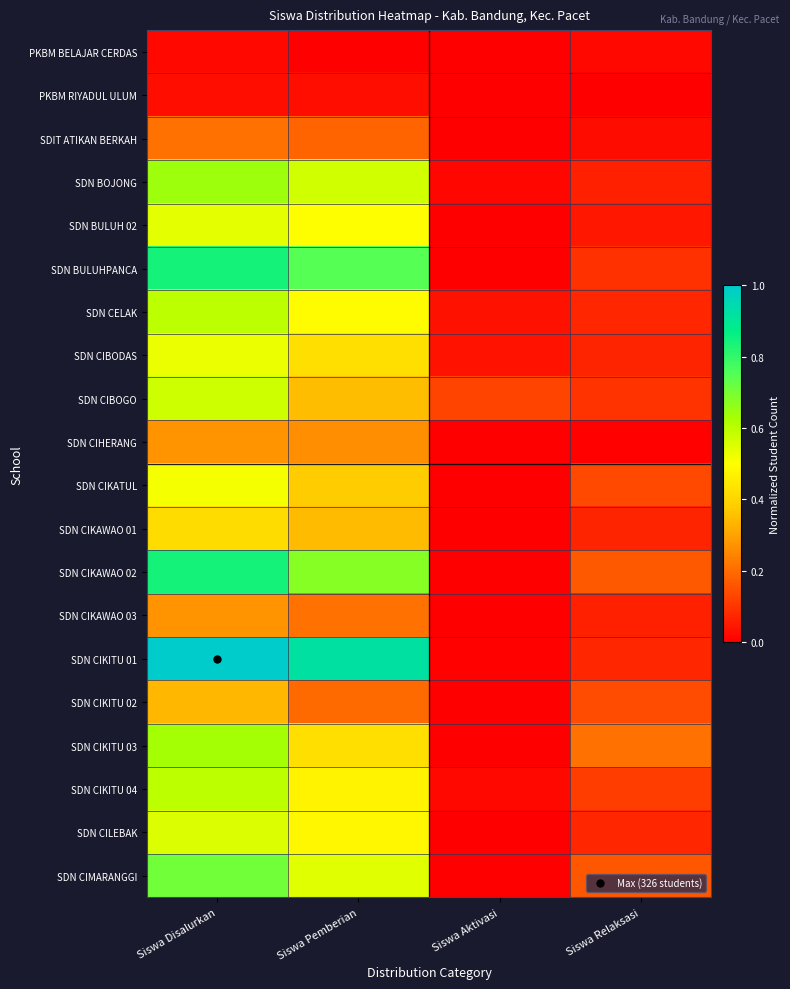

Which series has the largest total across all categories?

SDN CIKITU 01